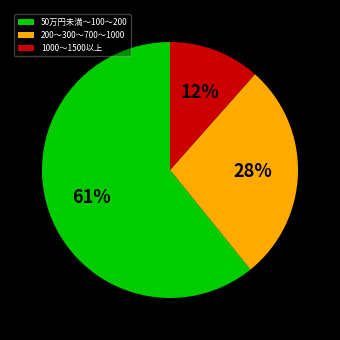

Combined, do 200～300〜700～1000 and 1000～1500以上 account for over 50%?

No